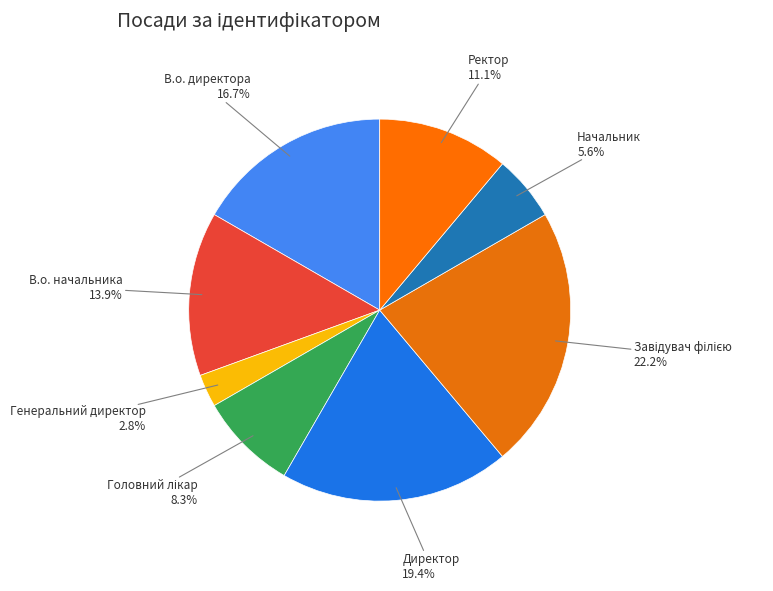

Between В.о. директора and Начальник, which is larger?

В.о. директора